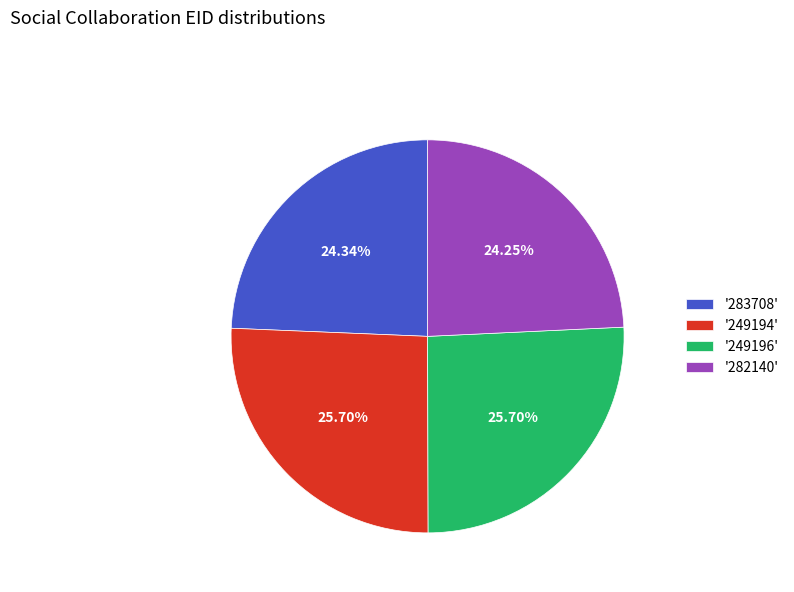

Is the sum of '282140' and '283708' greater than half?

No